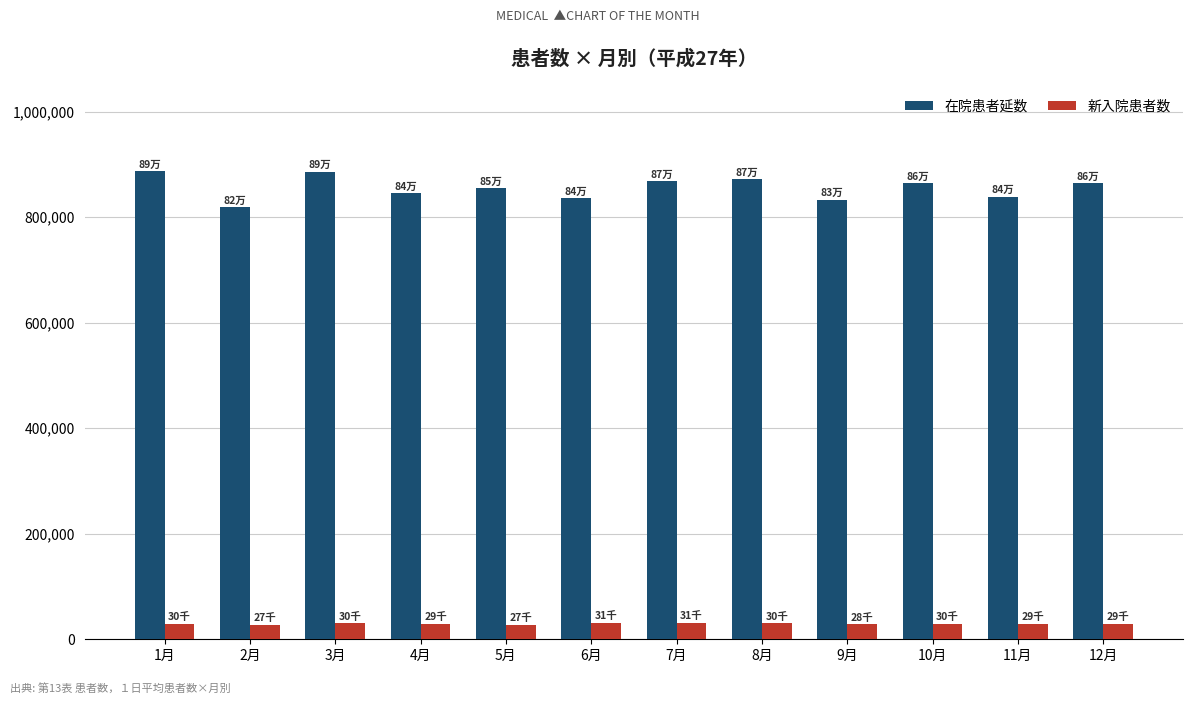

List the series in order of their overall mean, lowest first.

新入院患者数, 在院患者延数